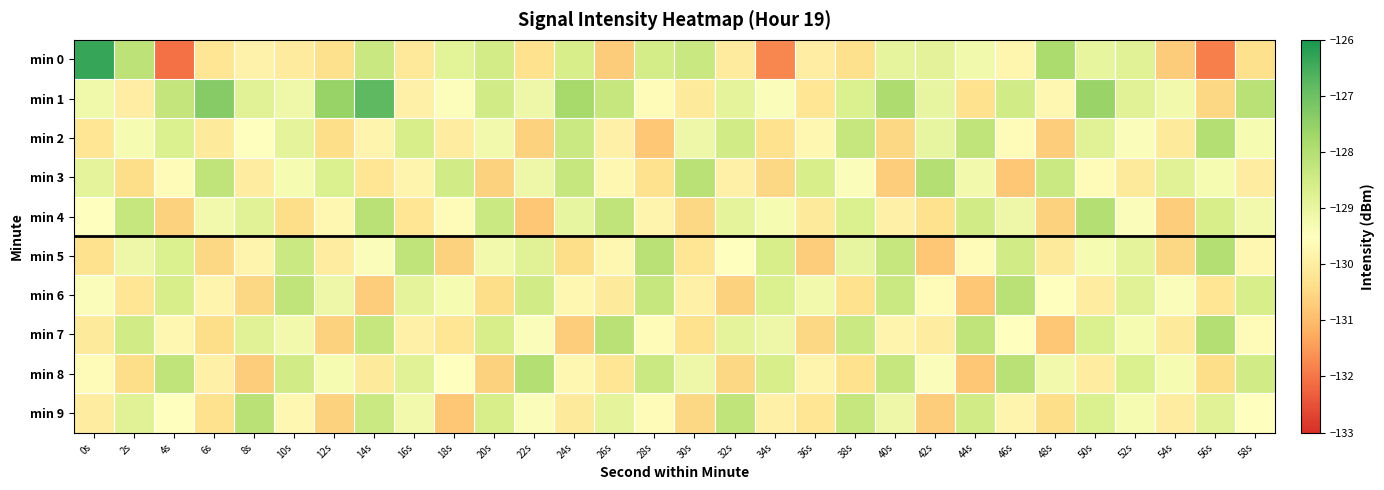

Reading left to right, transcribe all the data shown in this chart.

min 0: 0s=-126.3	2s=-128.1	4s=-132.1	6s=-130.2	8s=-129.9	10s=-130.1	12s=-130.3	14s=-128.4	16s=-130.1	18s=-128.9	20s=-128.5	22s=-130.3	24s=-128.6	26s=-130.7	28s=-128.6	30s=-128.4	32s=-130.1	34s=-131.7	36s=-130.0	38s=-130.3	40s=-128.9	42s=-128.9	44s=-129.2	46s=-129.8	48s=-127.9	50s=-129.0	52s=-128.8	54s=-130.7	56s=-131.9	58s=-130.3
min 1: 0s=-129.2	2s=-130.0	4s=-128.2	6s=-127.3	8s=-128.8	10s=-129.1	12s=-127.6	14s=-126.8	16s=-129.9	18s=-129.4	20s=-128.5	22s=-129.1	24s=-127.8	26s=-128.3	28s=-129.6	30s=-130.1	32s=-128.9	34s=-129.4	36s=-130.2	38s=-128.7	40s=-127.9	42s=-129.0	44s=-130.3	46s=-128.5	48s=-129.7	50s=-127.6	52s=-128.8	54s=-129.2	56s=-130.5	58s=-128.1
min 2: 0s=-130.2	2s=-129.3	4s=-128.7	6s=-130.1	8s=-129.5	10s=-128.9	12s=-130.4	14s=-129.8	16s=-128.6	18s=-130.0	20s=-129.2	22s=-130.6	24s=-128.4	26s=-129.9	28s=-130.8	30s=-129.1	32s=-128.5	34s=-130.3	36s=-129.7	38s=-128.3	40s=-130.5	42s=-129.0	44s=-128.2	46s=-129.6	48s=-130.7	50s=-128.8	52s=-129.4	54s=-130.1	56s=-128.0	58s=-129.3
min 3: 0s=-128.9	2s=-130.4	4s=-129.6	6s=-128.2	8s=-130.0	10s=-129.3	12s=-128.7	14s=-130.2	16s=-129.8	18s=-128.5	20s=-130.6	22s=-129.1	24s=-128.3	26s=-129.7	28s=-130.3	30s=-128.1	32s=-129.9	34s=-130.5	36s=-128.6	38s=-129.4	40s=-130.7	42s=-128.0	44s=-129.2	46s=-130.8	48s=-128.4	50s=-129.6	52s=-130.1	54s=-128.8	56s=-129.3	58s=-130.0
min 4: 0s=-129.5	2s=-128.3	4s=-130.6	6s=-129.2	8s=-128.8	10s=-130.4	12s=-129.7	14s=-128.1	16s=-130.2	18s=-129.6	20s=-128.4	22s=-130.8	24s=-129.0	26s=-128.2	28s=-129.8	30s=-130.5	32s=-128.9	34s=-129.3	36s=-130.1	38s=-128.7	40s=-129.9	42s=-130.3	44s=-128.5	46s=-129.1	48s=-130.6	50s=-128.0	52s=-129.4	54s=-130.7	56s=-128.6	58s=-129.2
min 5: 0s=-130.3	2s=-129.1	4s=-128.7	6s=-130.5	8s=-129.8	10s=-128.4	12s=-130.0	14s=-129.4	16s=-128.2	18s=-130.6	20s=-129.2	22s=-128.8	24s=-130.4	26s=-129.7	28s=-128.1	30s=-130.2	32s=-129.5	34s=-128.6	36s=-130.7	38s=-129.0	40s=-128.3	42s=-130.8	44s=-129.6	46s=-128.5	48s=-130.1	50s=-129.3	52s=-128.9	54s=-130.5	56s=-128.0	58s=-129.7
min 6: 0s=-129.4	2s=-130.2	4s=-128.6	6s=-129.8	8s=-130.5	10s=-128.2	12s=-129.1	14s=-130.7	16s=-128.9	18s=-129.3	20s=-130.4	22s=-128.5	24s=-129.7	26s=-130.1	28s=-128.3	30s=-129.9	32s=-130.6	34s=-128.7	36s=-129.2	38s=-130.3	40s=-128.4	42s=-129.6	44s=-130.8	46s=-128.1	48s=-129.5	50s=-130.0	52s=-128.8	54s=-129.4	56s=-130.2	58s=-128.6
min 7: 0s=-130.1	2s=-128.5	4s=-129.7	6s=-130.4	8s=-128.8	10s=-129.2	12s=-130.6	14s=-128.3	16s=-129.9	18s=-130.2	20s=-128.6	22s=-129.4	24s=-130.7	26s=-128.1	28s=-129.6	30s=-130.3	32s=-128.9	34s=-129.1	36s=-130.5	38s=-128.4	40s=-129.8	42s=-130.0	44s=-128.2	46s=-129.5	48s=-130.8	50s=-128.7	52s=-129.3	54s=-130.1	56s=-128.0	58s=-129.6
min 8: 0s=-129.6	2s=-130.4	4s=-128.2	6s=-129.9	8s=-130.7	10s=-128.5	12s=-129.3	14s=-130.1	16s=-128.8	18s=-129.5	20s=-130.6	22s=-128.0	24s=-129.7	26s=-130.2	28s=-128.4	30s=-129.1	32s=-130.5	34s=-128.6	36s=-129.8	38s=-130.3	40s=-128.3	42s=-129.4	44s=-130.8	46s=-128.1	48s=-129.2	50s=-130.0	52s=-128.7	54s=-129.3	56s=-130.4	58s=-128.5
min 9: 0s=-130.0	2s=-128.8	4s=-129.5	6s=-130.3	8s=-128.1	10s=-129.7	12s=-130.6	14s=-128.4	16s=-129.2	18s=-130.8	20s=-128.6	22s=-129.4	24s=-130.1	26s=-128.9	28s=-129.6	30s=-130.5	32s=-128.2	34s=-129.9	36s=-130.2	38s=-128.3	40s=-129.1	42s=-130.7	44s=-128.5	46s=-129.8	48s=-130.4	50s=-128.7	52s=-129.3	54s=-130.0	56s=-128.8	58s=-129.5